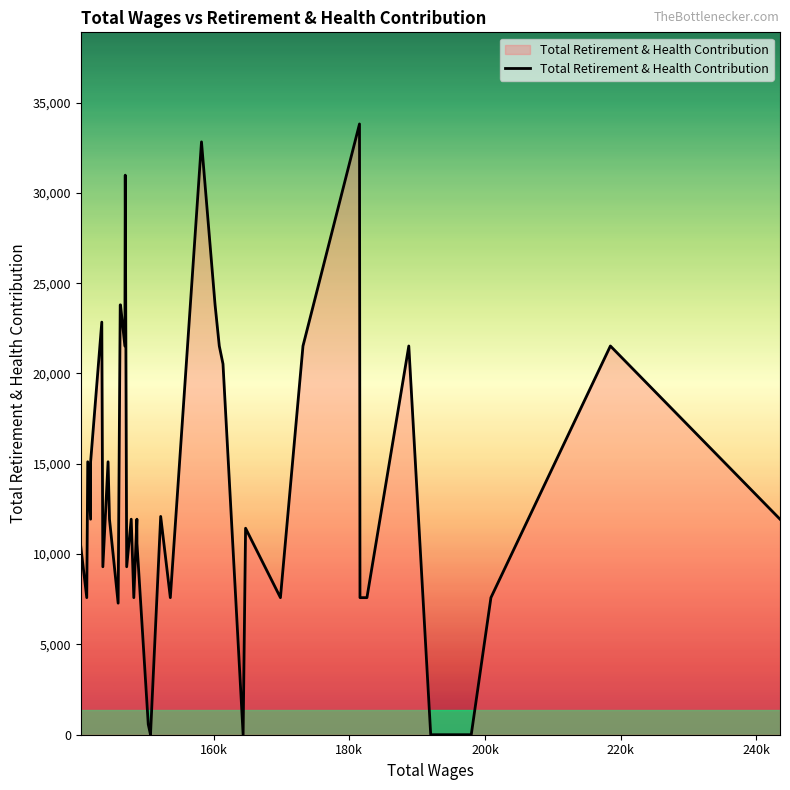

Is it true that the value at 23 is 13297?

False